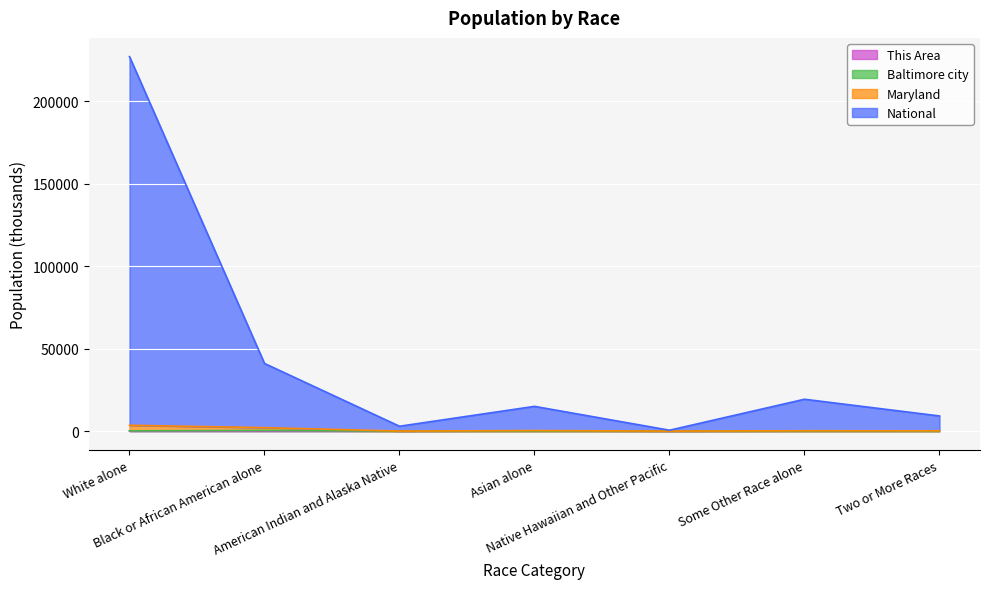

At which category is the sum across all series the highest?

White alone